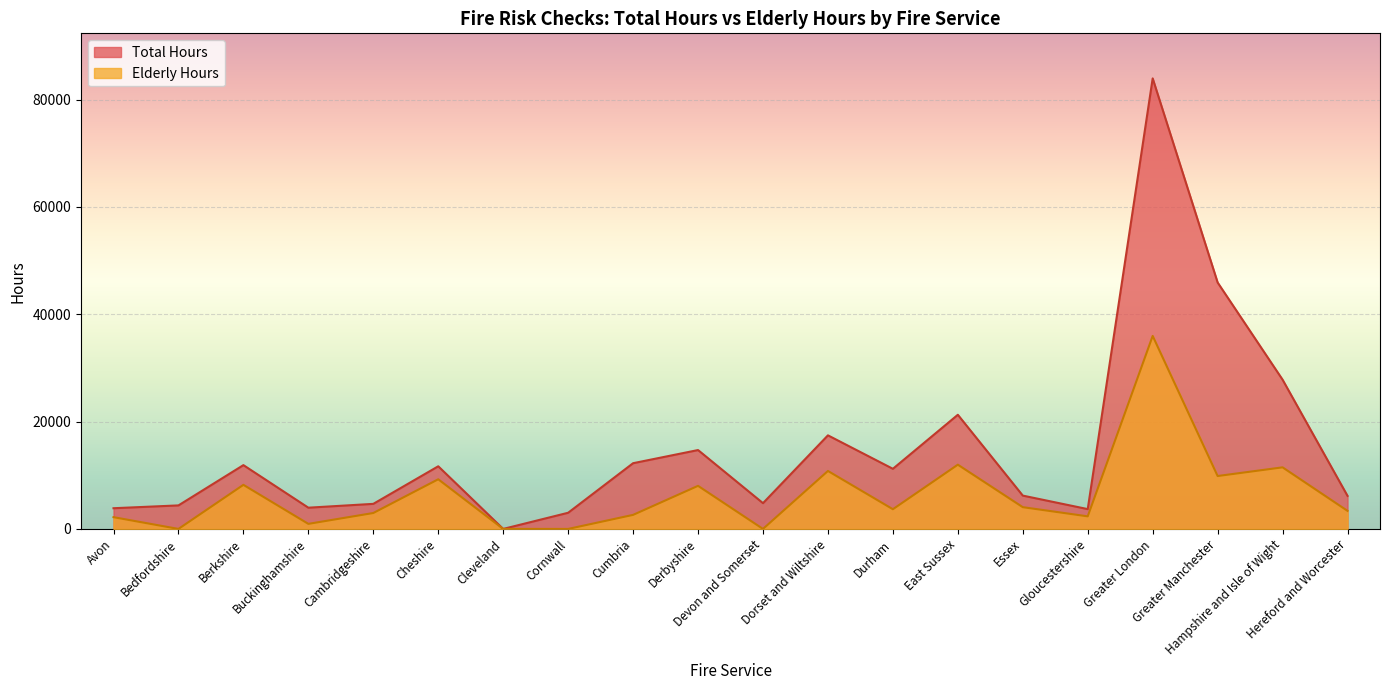

Which series has the largest total across all categories?

Total Hours